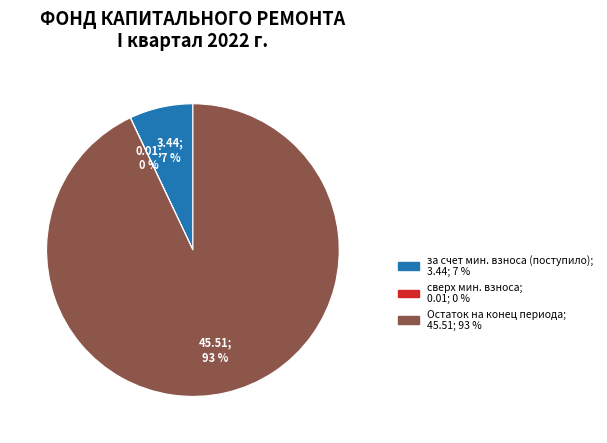

Is there a majority slice in this chart?

Yes